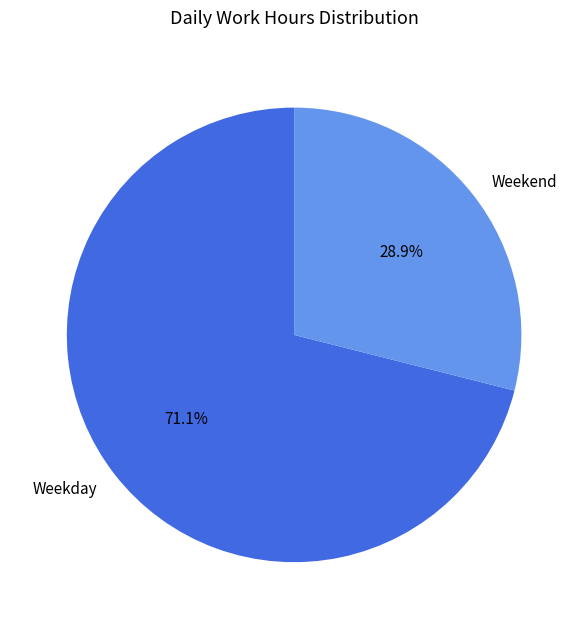

What percentage do Weekday and Weekend together represent?

100.0%